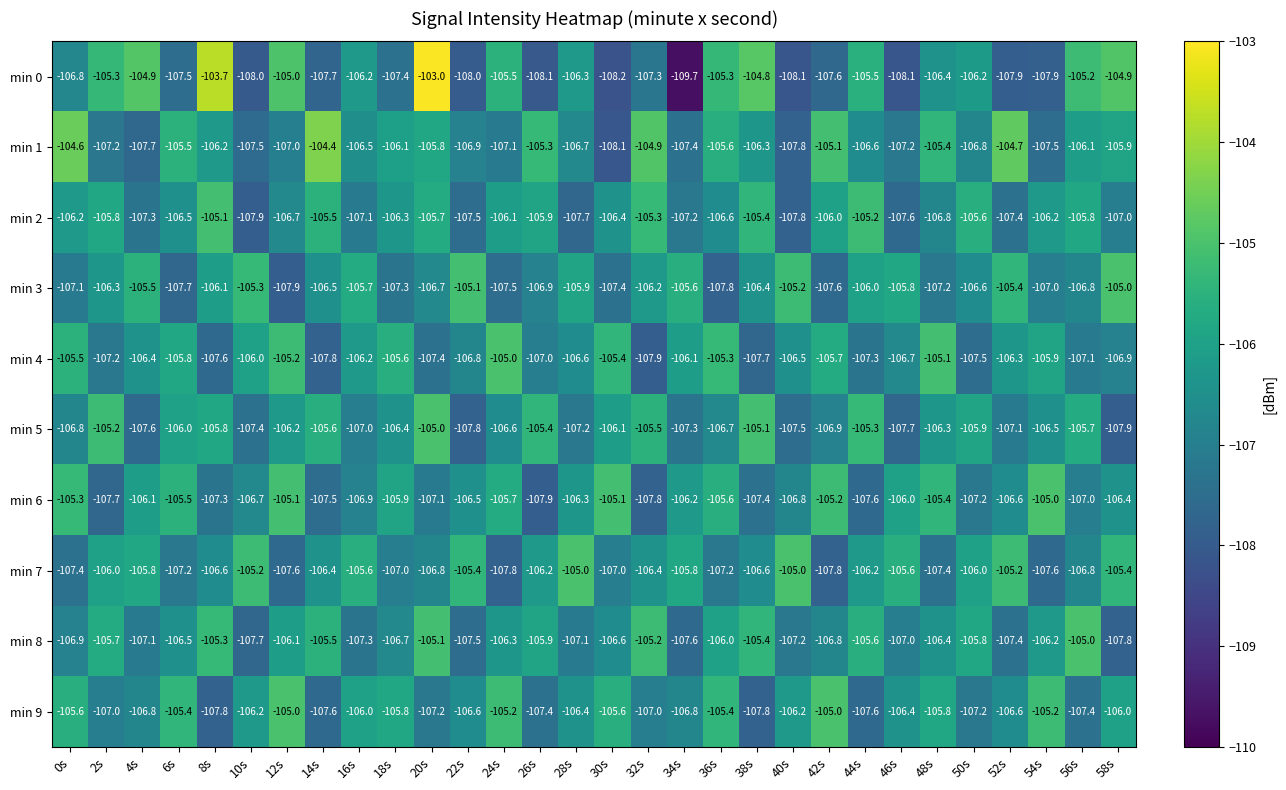

What is the maximum value for min 8?

-105.0